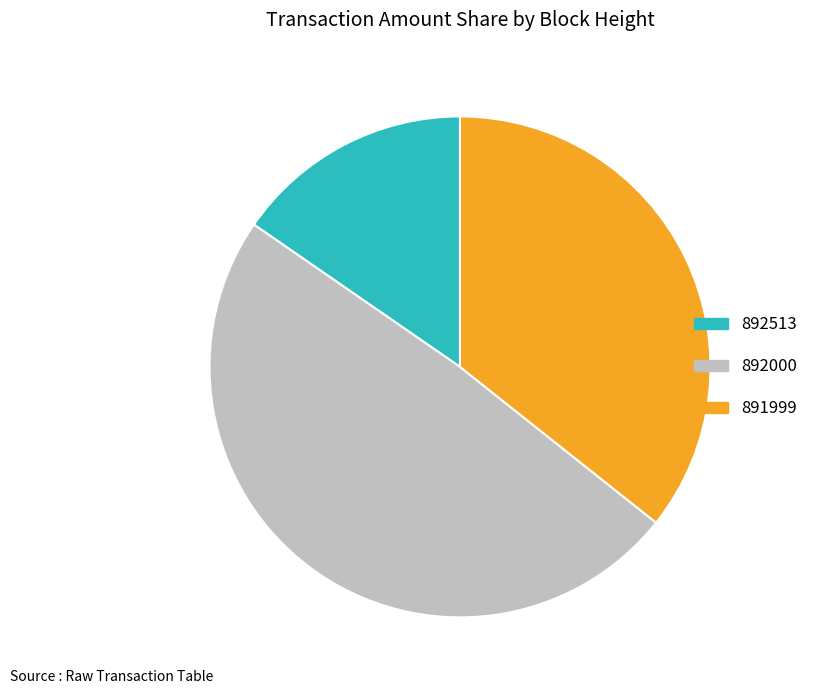

Which category has the biggest portion of the pie?

892000